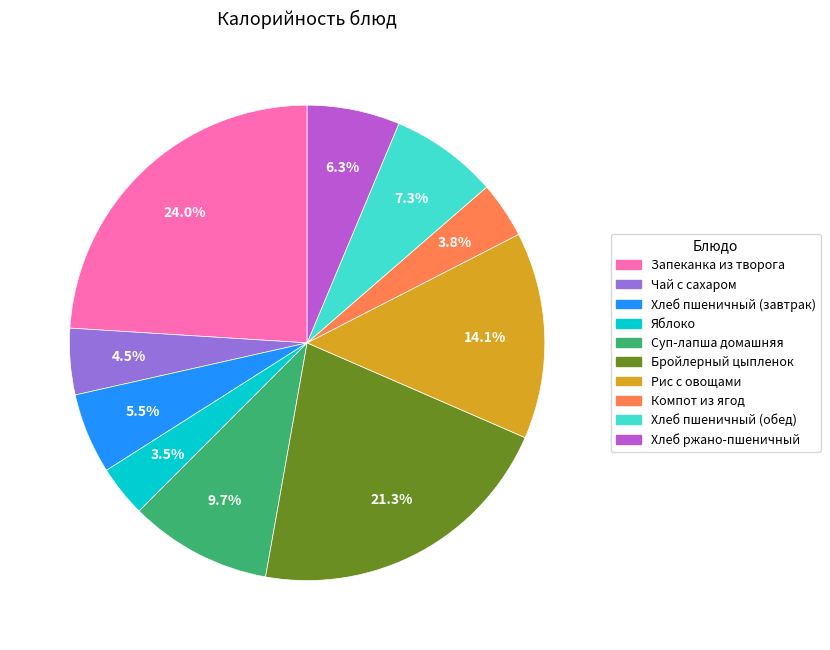

Is Рис с овощами the majority of the pie?

No